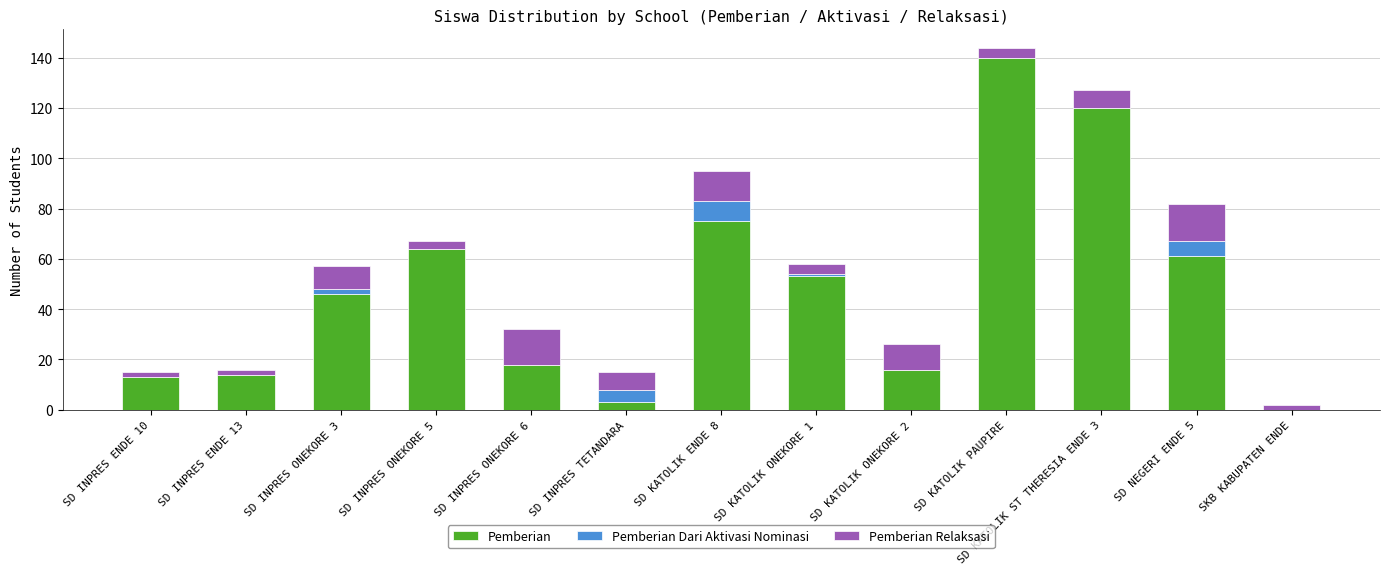

At which category is the sum across all series the highest?

SD KATOLIK PAUPIRE